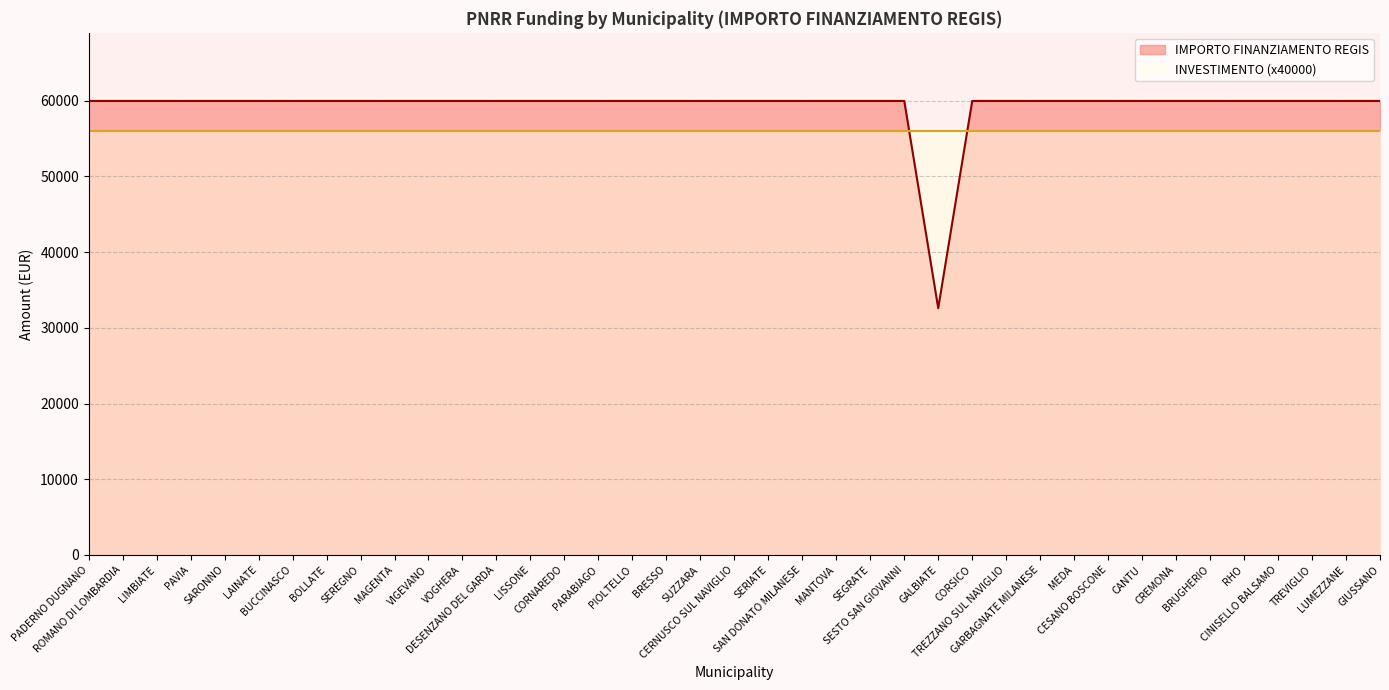

What is the approximate value at MANTOVA, to the nearest 50?

59950